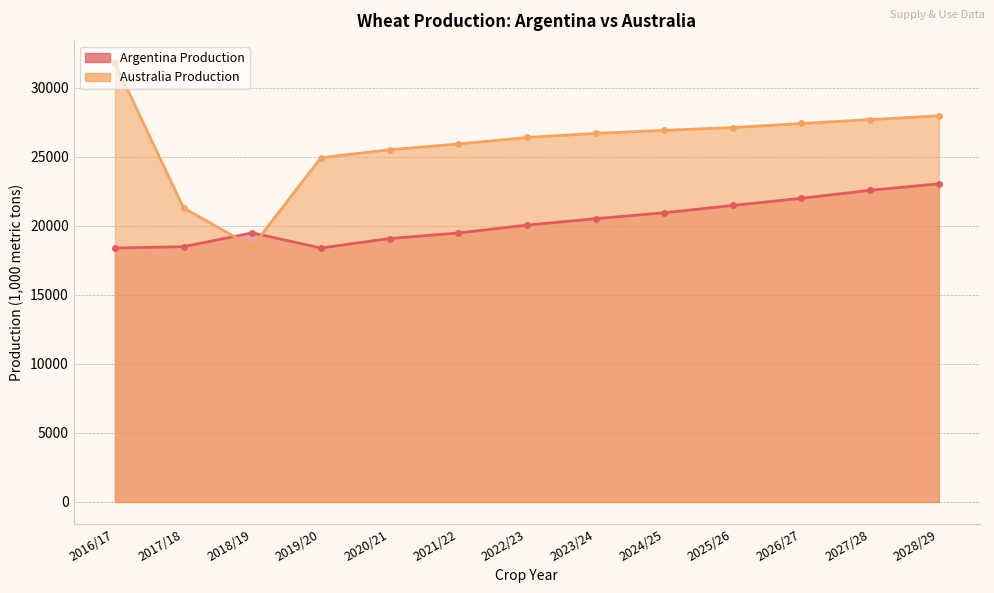

What is the value of the Australia Production point at the 13th from the left?

27981